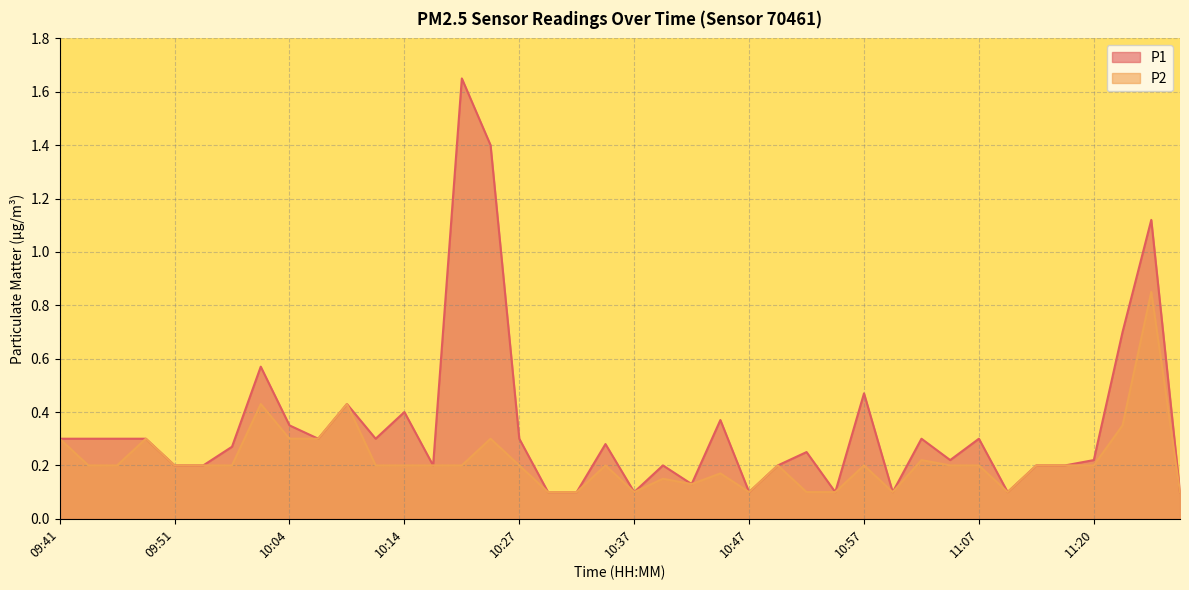

The value of P1 at 10:29 is 0.1. True or false?

True